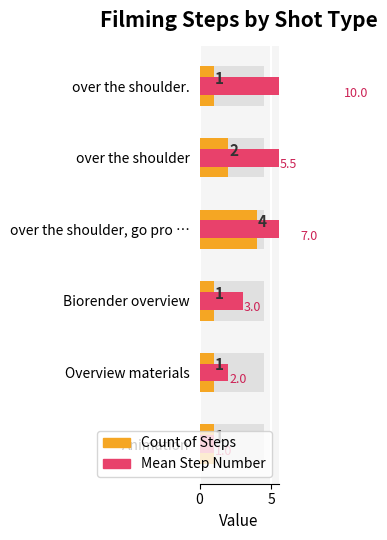

At how many categories does at least one series exceed 8?

1